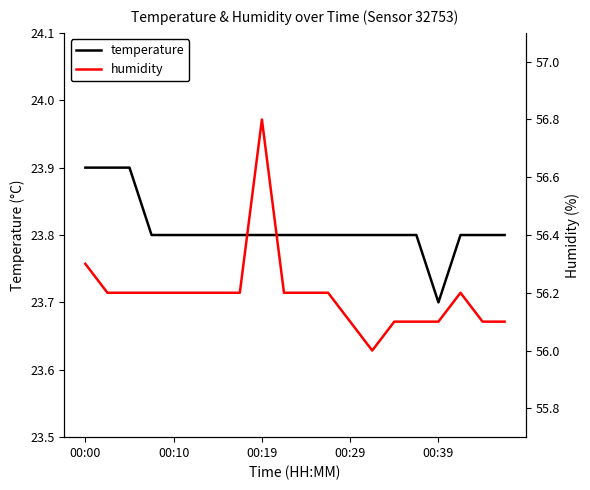

True or false: temperature and humidity intersect in this chart.

False